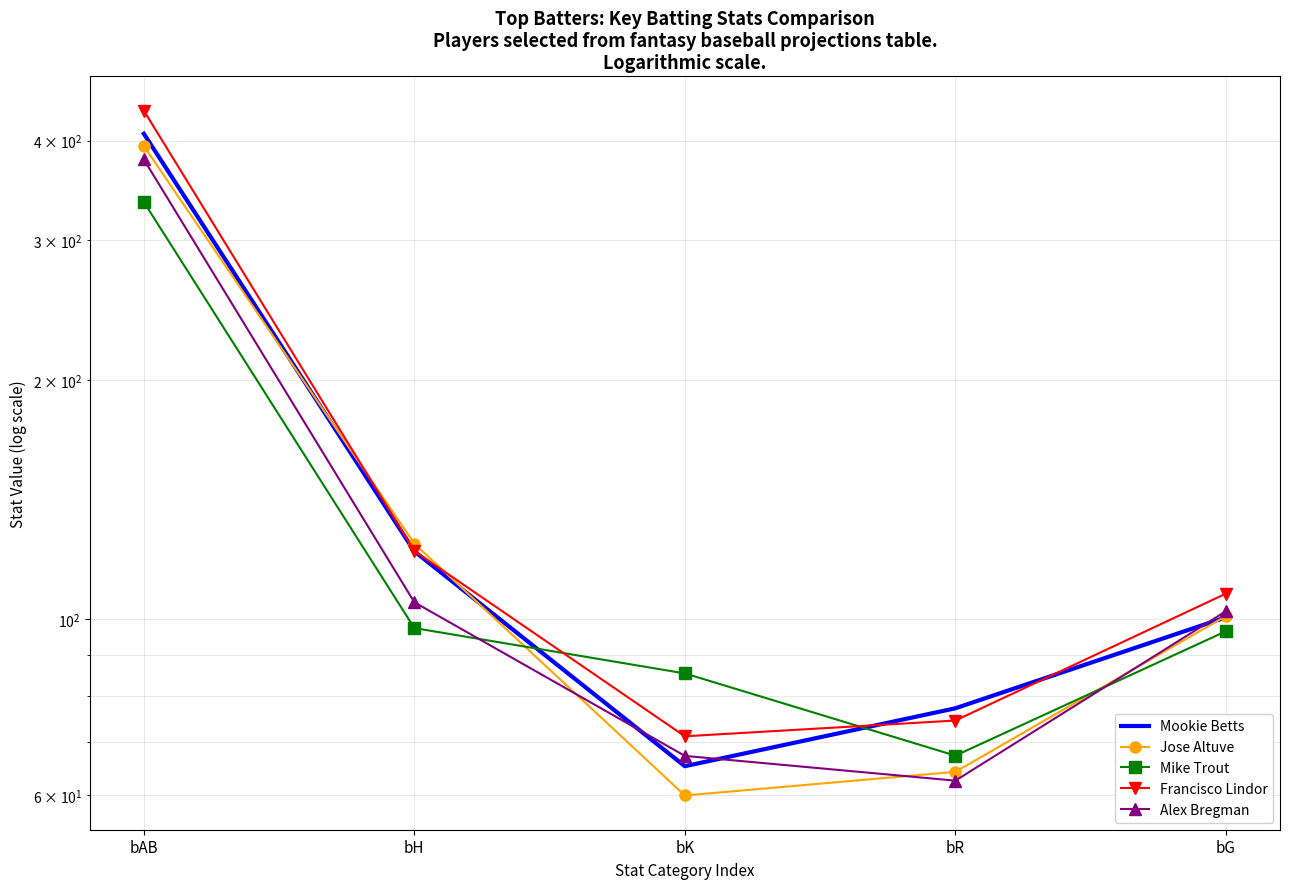

True or false: Jose Altuve and Alex Bregman cross at least once.

True